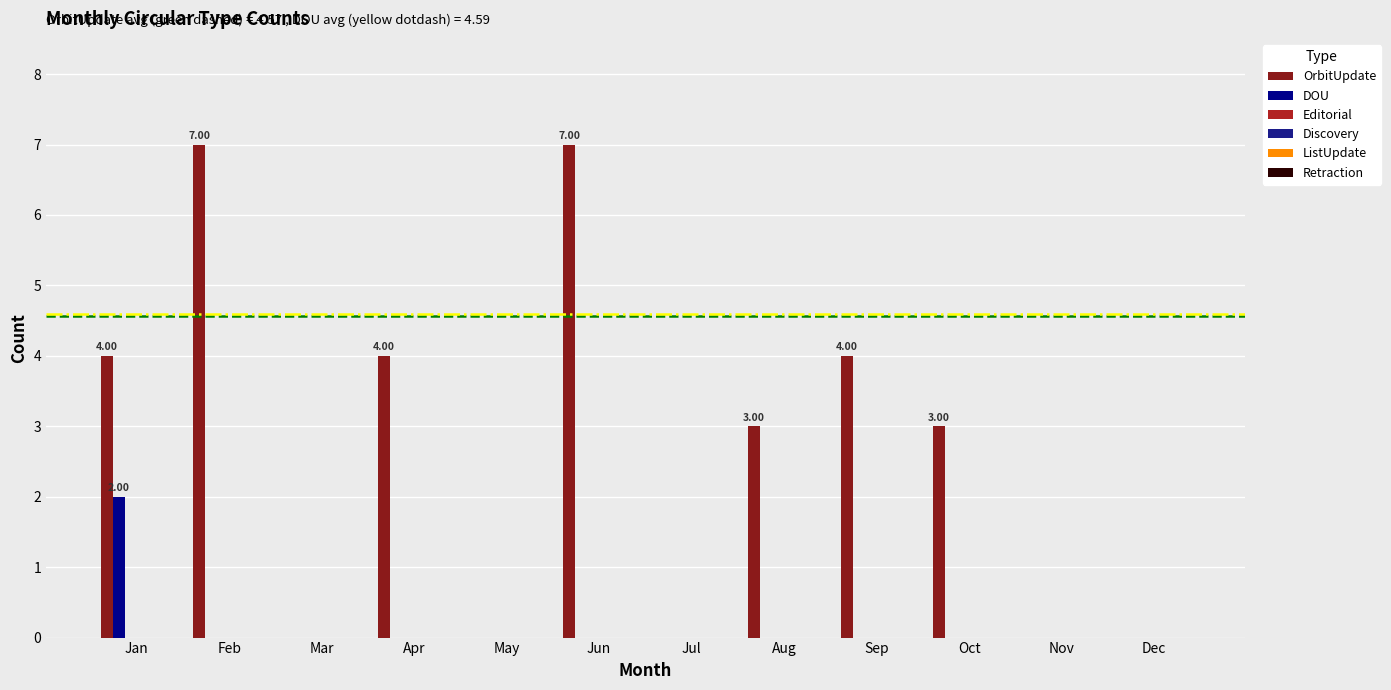

Which series has the largest total across all categories?

OrbitUpdate